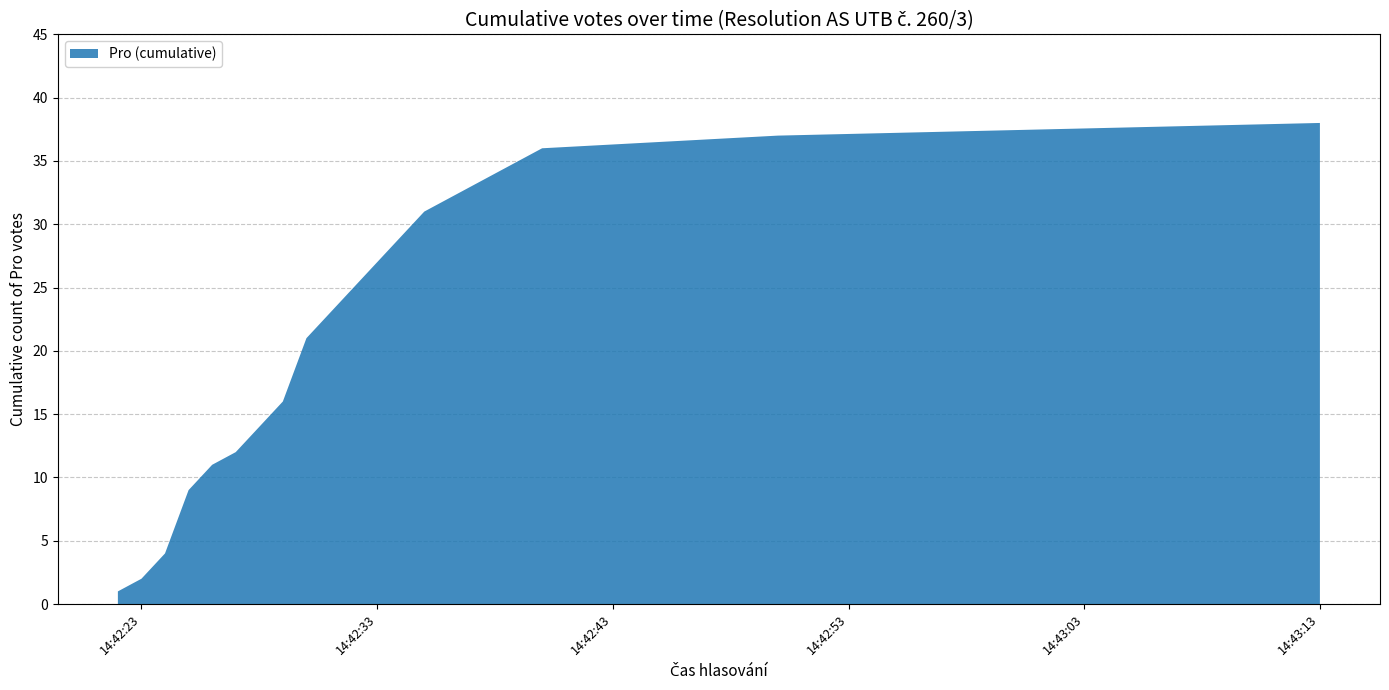

Reading right to left, transcribe all the data shown in this chart.

2021-04-06 14:43:13=38	2021-04-06 14:42:50=37	2021-04-06 14:42:40=36	2021-04-06 14:42:38=34	2021-04-06 14:42:36=32	2021-04-06 14:42:35=31	2021-04-06 14:42:34=29	2021-04-06 14:42:33=27	2021-04-06 14:42:31=23	2021-04-06 14:42:30=21	2021-04-06 14:42:29=16	2021-04-06 14:42:28=14	2021-04-06 14:42:27=12	2021-04-06 14:42:26=11	2021-04-06 14:42:25=9	2021-04-06 14:42:24=4	2021-04-06 14:42:23=2	2021-04-06 14:42:22=1